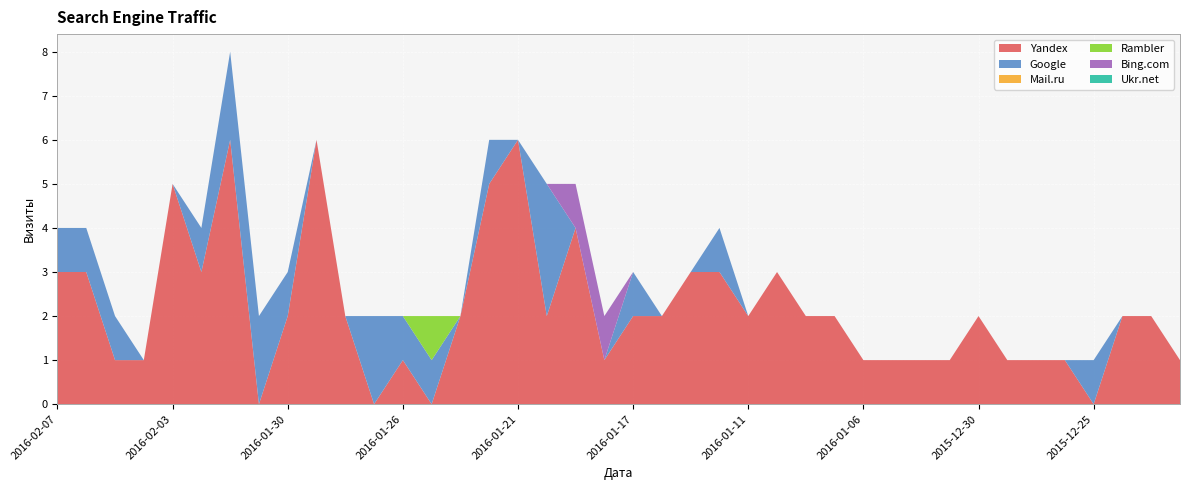

Reading left to right, what are all the values shown in this chart?

Yandex: 2016-02-07=3	2016-02-06=3	2016-02-05=1	2016-02-04=1	2016-02-03=5	2016-02-02=3	2016-02-01=6	2016-01-31=0	2016-01-30=2	2016-01-29=6	2016-01-28=2	2016-01-27=0	2016-01-26=1	2016-01-25=0	2016-01-23=2	2016-01-22=5	2016-01-21=6	2016-01-20=2	2016-01-19=4	2016-01-18=1	2016-01-17=2	2016-01-16=2	2016-01-15=3	2016-01-12=3	2016-01-11=2	2016-01-10=3	2016-01-09=2	2016-01-08=2	2016-01-06=1	2016-01-05=1	2016-01-03=1	2015-12-31=1	2015-12-30=2	2015-12-29=1	2015-12-28=1	2015-12-27=1	2015-12-25=0	2015-12-22=2	2015-12-17=2	2015-12-16=1
Google: 2016-02-07=1	2016-02-06=1	2016-02-05=1	2016-02-04=0	2016-02-03=0	2016-02-02=1	2016-02-01=2	2016-01-31=2	2016-01-30=1	2016-01-29=0	2016-01-28=0	2016-01-27=2	2016-01-26=1	2016-01-25=1	2016-01-23=0	2016-01-22=1	2016-01-21=0	2016-01-20=3	2016-01-19=0	2016-01-18=0	2016-01-17=1	2016-01-16=0	2016-01-15=0	2016-01-12=1	2016-01-11=0	2016-01-10=0	2016-01-09=0	2016-01-08=0	2016-01-06=0	2016-01-05=0	2016-01-03=0	2015-12-31=0	2015-12-30=0	2015-12-29=0	2015-12-28=0	2015-12-27=0	2015-12-25=1	2015-12-22=0	2015-12-17=0	2015-12-16=0
Mail.ru: 2016-02-07=0	2016-02-06=0	2016-02-05=0	2016-02-04=0	2016-02-03=0	2016-02-02=0	2016-02-01=0	2016-01-31=0	2016-01-30=0	2016-01-29=0	2016-01-28=0	2016-01-27=0	2016-01-26=0	2016-01-25=0	2016-01-23=0	2016-01-22=0	2016-01-21=0	2016-01-20=0	2016-01-19=0	2016-01-18=0	2016-01-17=0	2016-01-16=0	2016-01-15=0	2016-01-12=0	2016-01-11=0	2016-01-10=0	2016-01-09=0	2016-01-08=0	2016-01-06=0	2016-01-05=0	2016-01-03=0	2015-12-31=0	2015-12-30=0	2015-12-29=0	2015-12-28=0	2015-12-27=0	2015-12-25=0	2015-12-22=0	2015-12-17=0	2015-12-16=0
Rambler: 2016-02-07=0	2016-02-06=0	2016-02-05=0	2016-02-04=0	2016-02-03=0	2016-02-02=0	2016-02-01=0	2016-01-31=0	2016-01-30=0	2016-01-29=0	2016-01-28=0	2016-01-27=0	2016-01-26=0	2016-01-25=1	2016-01-23=0	2016-01-22=0	2016-01-21=0	2016-01-20=0	2016-01-19=0	2016-01-18=0	2016-01-17=0	2016-01-16=0	2016-01-15=0	2016-01-12=0	2016-01-11=0	2016-01-10=0	2016-01-09=0	2016-01-08=0	2016-01-06=0	2016-01-05=0	2016-01-03=0	2015-12-31=0	2015-12-30=0	2015-12-29=0	2015-12-28=0	2015-12-27=0	2015-12-25=0	2015-12-22=0	2015-12-17=0	2015-12-16=0
Bing.com: 2016-02-07=0	2016-02-06=0	2016-02-05=0	2016-02-04=0	2016-02-03=0	2016-02-02=0	2016-02-01=0	2016-01-31=0	2016-01-30=0	2016-01-29=0	2016-01-28=0	2016-01-27=0	2016-01-26=0	2016-01-25=0	2016-01-23=0	2016-01-22=0	2016-01-21=0	2016-01-20=0	2016-01-19=1	2016-01-18=1	2016-01-17=0	2016-01-16=0	2016-01-15=0	2016-01-12=0	2016-01-11=0	2016-01-10=0	2016-01-09=0	2016-01-08=0	2016-01-06=0	2016-01-05=0	2016-01-03=0	2015-12-31=0	2015-12-30=0	2015-12-29=0	2015-12-28=0	2015-12-27=0	2015-12-25=0	2015-12-22=0	2015-12-17=0	2015-12-16=0
Ukr.net: 2016-02-07=0	2016-02-06=0	2016-02-05=0	2016-02-04=0	2016-02-03=0	2016-02-02=0	2016-02-01=0	2016-01-31=0	2016-01-30=0	2016-01-29=0	2016-01-28=0	2016-01-27=0	2016-01-26=0	2016-01-25=0	2016-01-23=0	2016-01-22=0	2016-01-21=0	2016-01-20=0	2016-01-19=0	2016-01-18=0	2016-01-17=0	2016-01-16=0	2016-01-15=0	2016-01-12=0	2016-01-11=0	2016-01-10=0	2016-01-09=0	2016-01-08=0	2016-01-06=0	2016-01-05=0	2016-01-03=0	2015-12-31=0	2015-12-30=0	2015-12-29=0	2015-12-28=0	2015-12-27=0	2015-12-25=0	2015-12-22=0	2015-12-17=0	2015-12-16=0